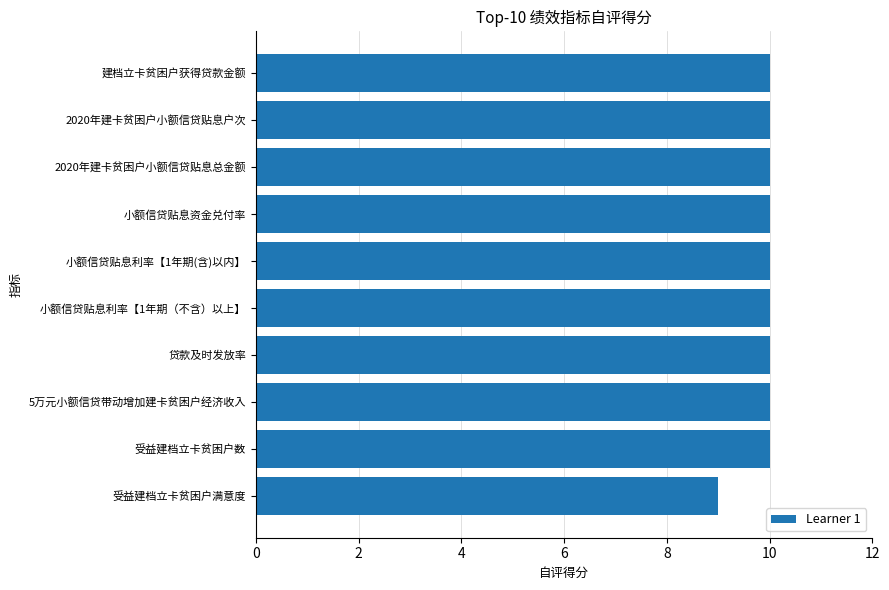

What is the maximum value shown in the chart?

10